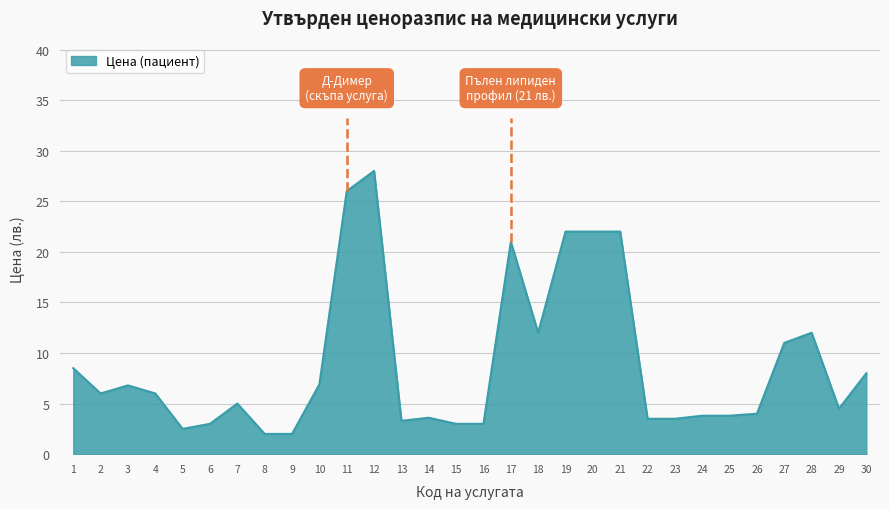

What is the change in value from 5 to 26?

+1.5